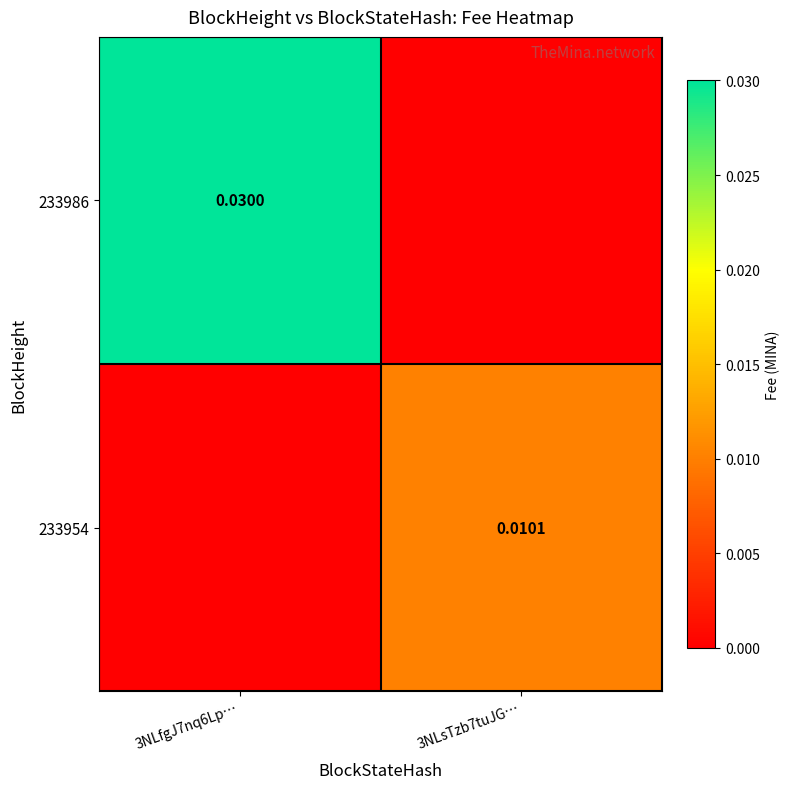

How many values in 233954 are above zero?

1